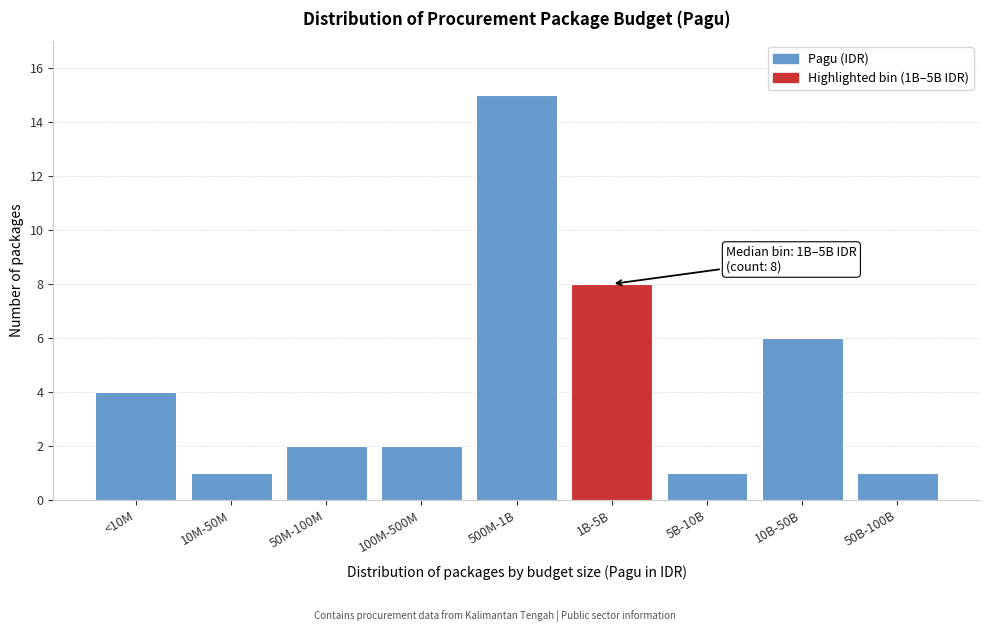

Reading left to right, what are all the values shown in this chart?

<10M=4	10M-50M=1	50M-100M=2	100M-500M=2	500M-1B=15	1B-5B=8	5B-10B=1	10B-50B=6	50B-100B=1